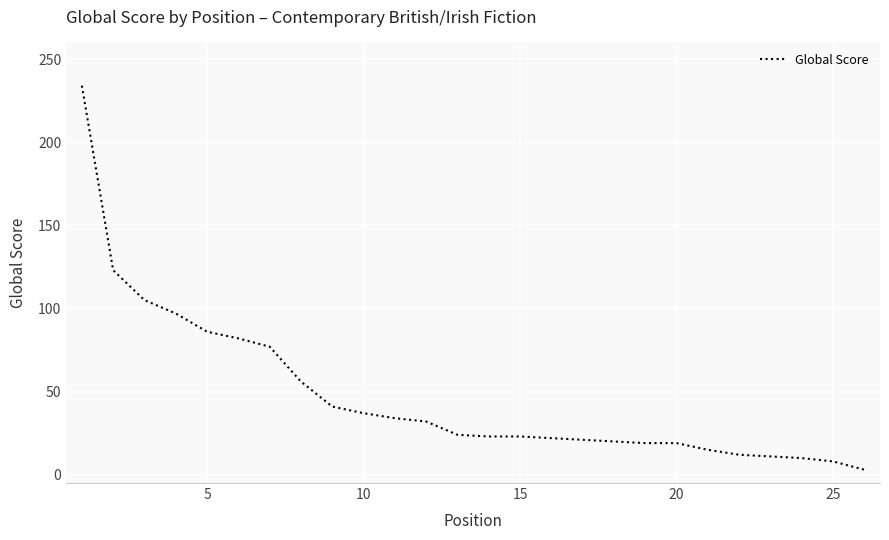

What is the difference between the maximum and minimum values?

231